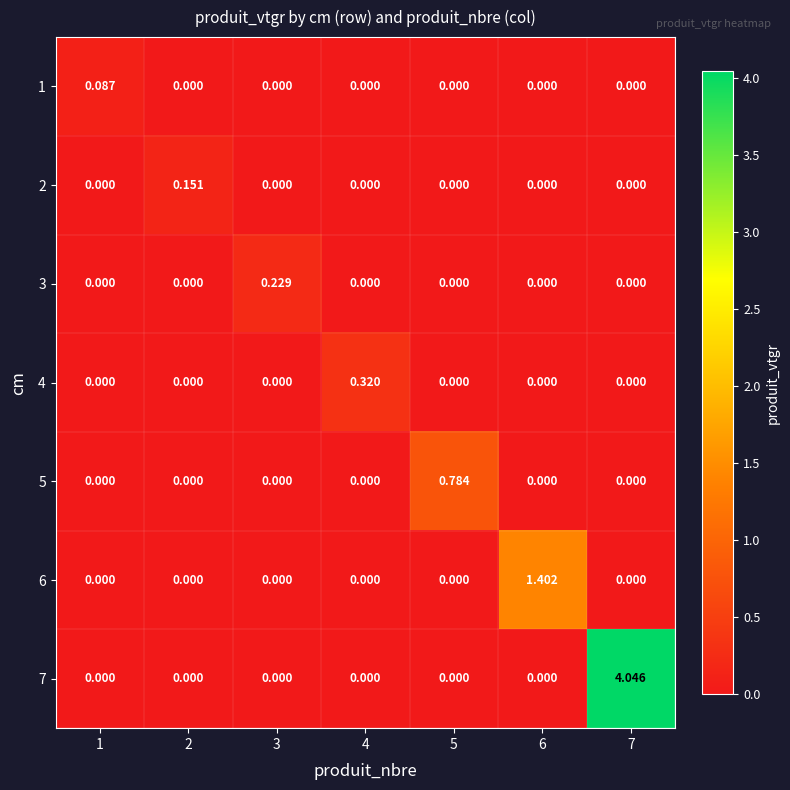

Reading right to left, transcribe all the data shown in this chart.

1: 7=0.0	6=0.0	5=0.0	4=0.0	3=0.0	2=0.0	1=0.1
2: 7=0.0	6=0.0	5=0.0	4=0.0	3=0.0	2=0.2	1=0.0
3: 7=0.0	6=0.0	5=0.0	4=0.0	3=0.2	2=0.0	1=0.0
4: 7=0.0	6=0.0	5=0.0	4=0.3	3=0.0	2=0.0	1=0.0
5: 7=0.0	6=0.0	5=0.8	4=0.0	3=0.0	2=0.0	1=0.0
6: 7=0.0	6=1.4	5=0.0	4=0.0	3=0.0	2=0.0	1=0.0
7: 7=4.0	6=0.0	5=0.0	4=0.0	3=0.0	2=0.0	1=0.0